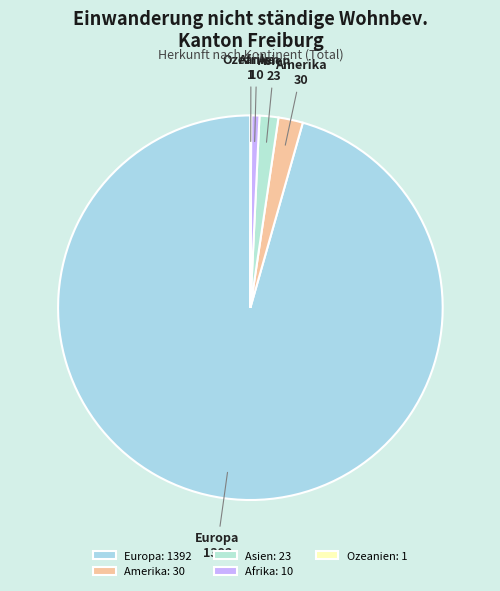

The Afrika slice represents 1% of the pie. True or false?

True